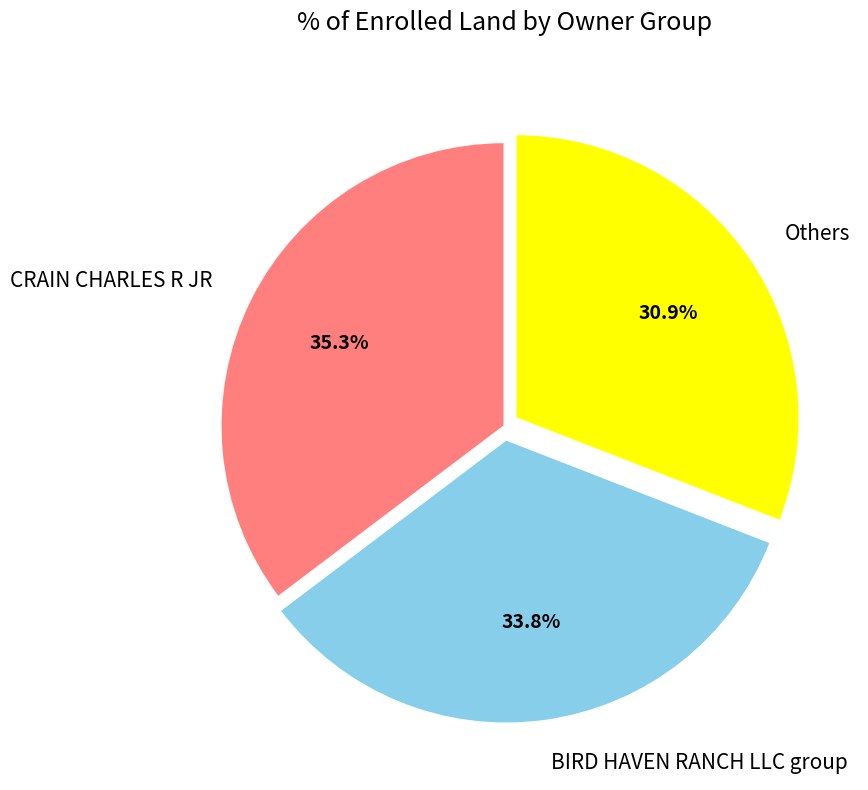

Rank the categories by value from lowest to highest.

Others, BIRD HAVEN RANCH LLC group, CRAIN CHARLES R JR